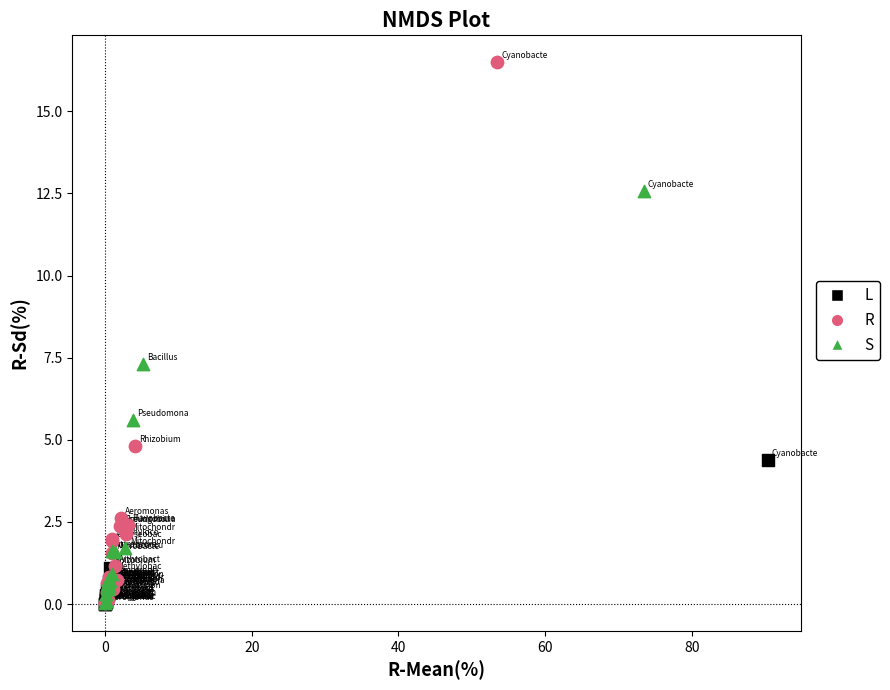

Which series reaches the maximum Y coordinate?

R